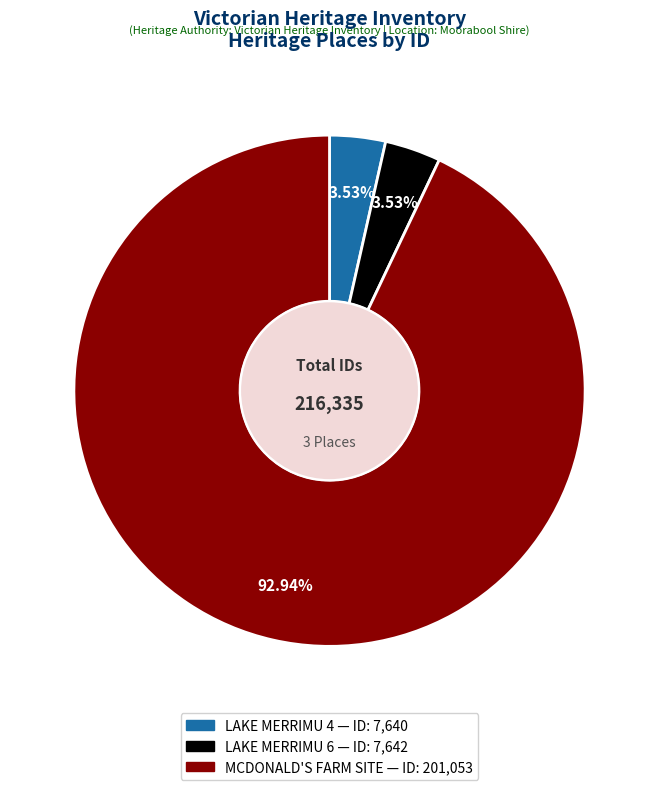

What is the largest slice in the pie chart?

MCDONALD'S FARM SITE